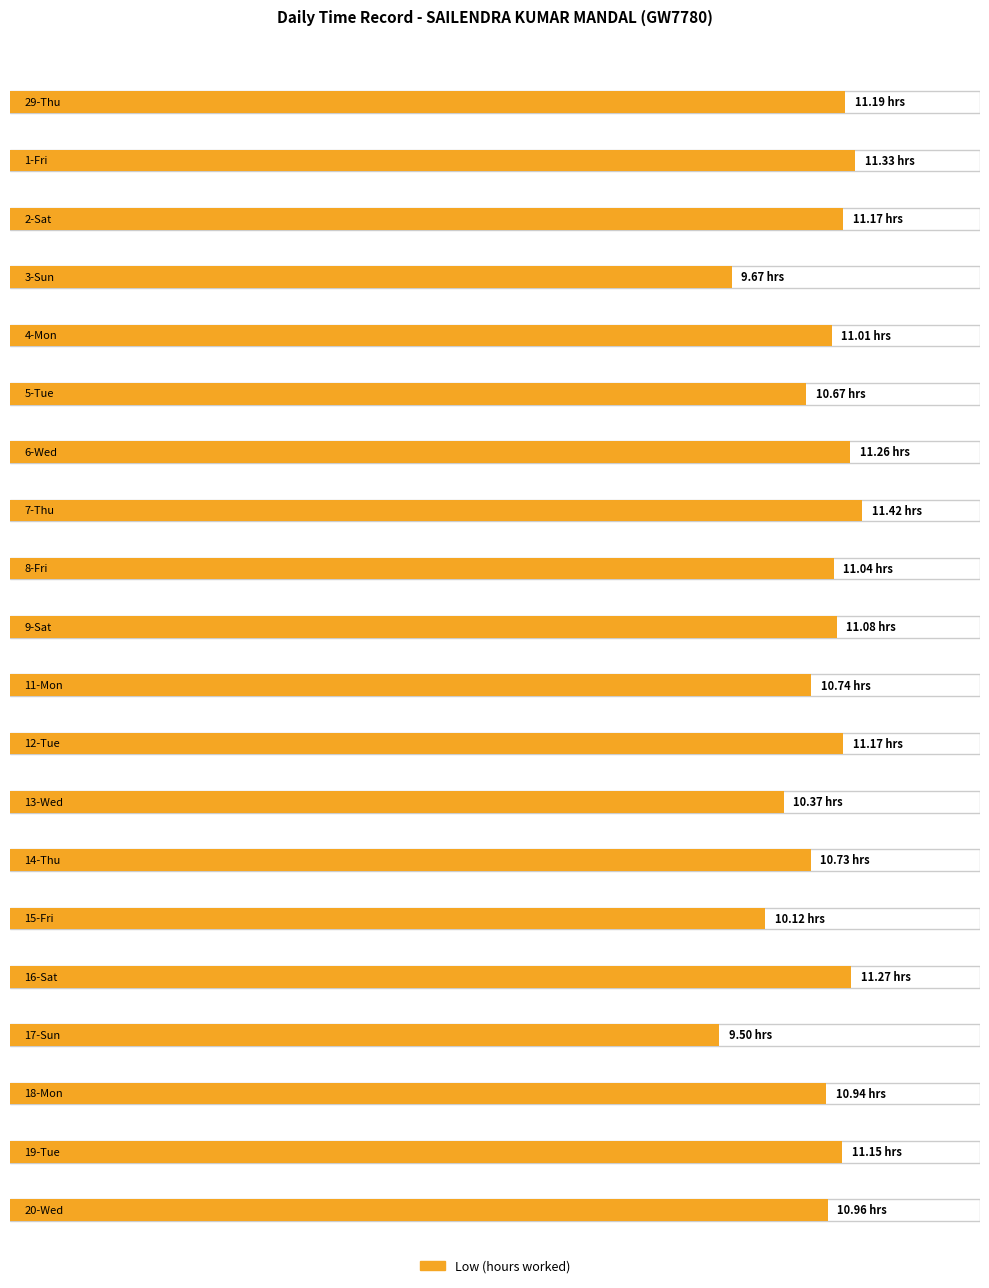

Reading left to right, list all the values displayed in this chart.

Low (hours): 11.2	11.3	11.2	9.7	11.0	10.7	11.3	11.4	11.0	11.1	10.7	11.2	10.4	10.7	10.1	11.3	9.5	10.9	11.2	11.0
Break Total: 0.0	0.0	0.0	0.0	0.0	0.0	0.0	0.0	0.0	0.0	0.0	0.0	0.0	0.0	0.0	0.0	0.0	0.0	0.0	0.0